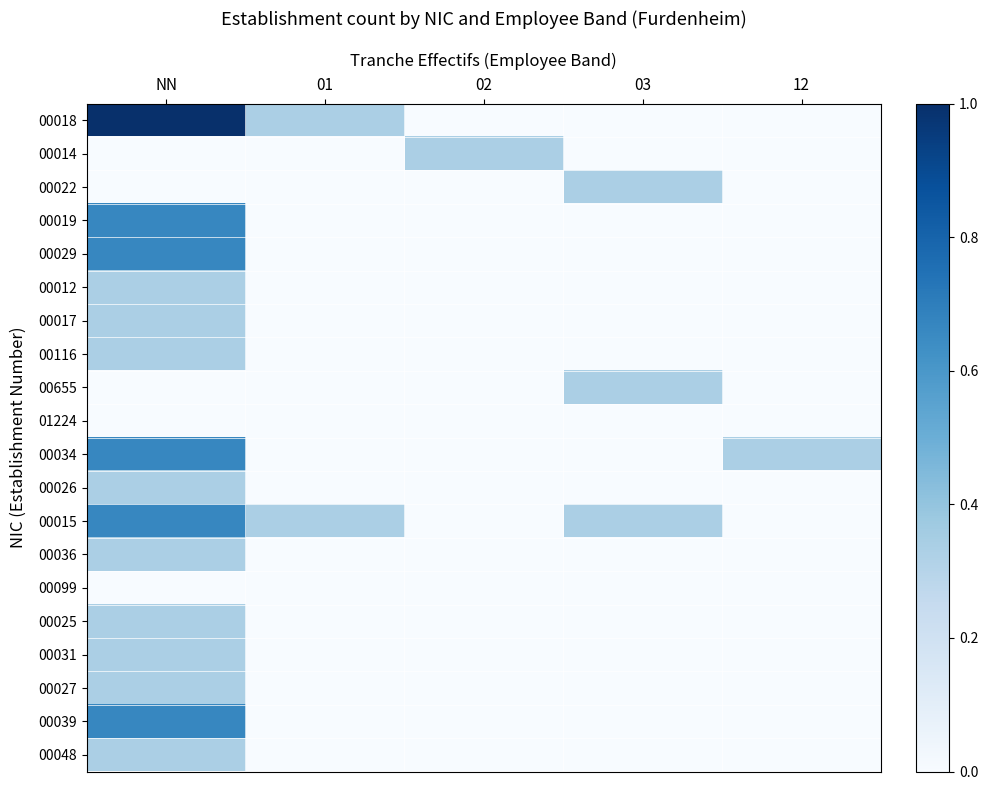

What is the spread (max minus min) of values at 03?

0.3